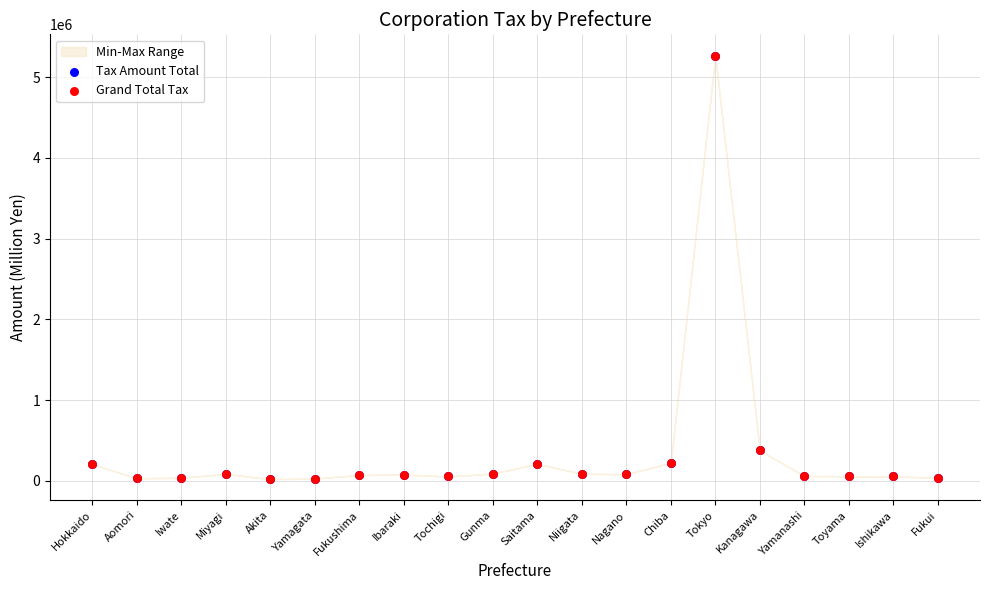

What are all the series names shown in the legend?

Tax Amount Total, Grand Total Tax